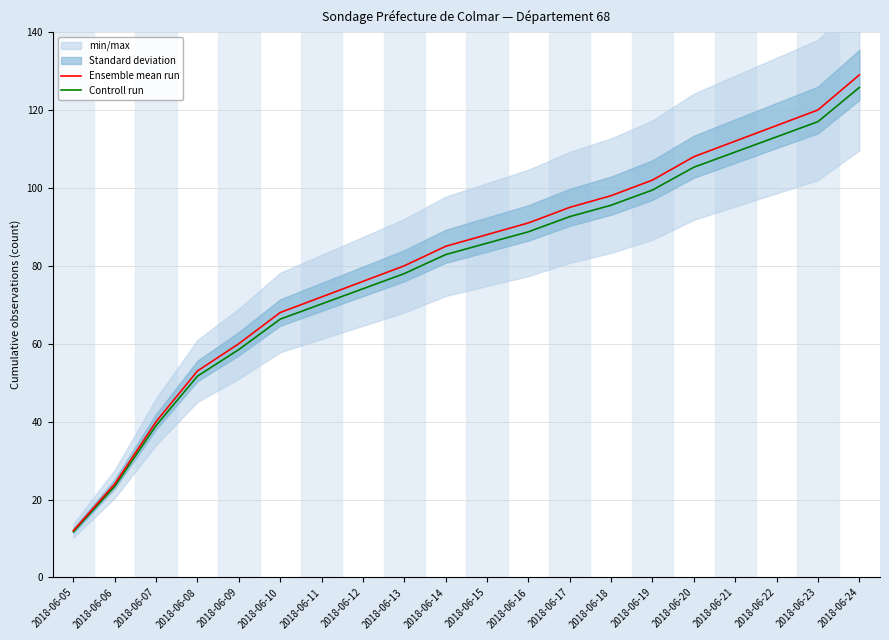

Is this an area chart (filled region under the line)?

No